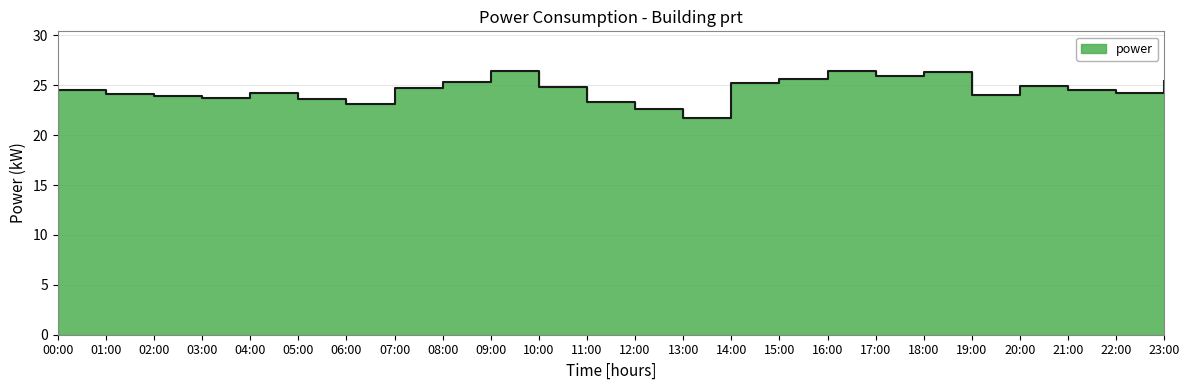

Where is the first local minimum?

03:00